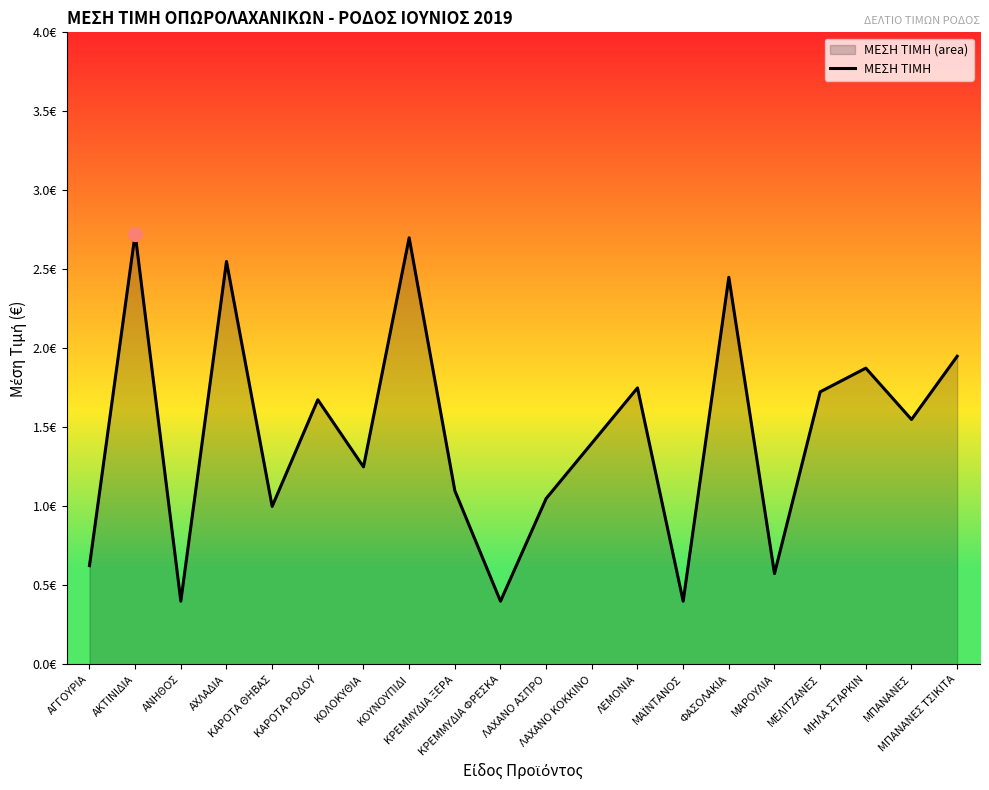

How many lines are shown in the chart?

1